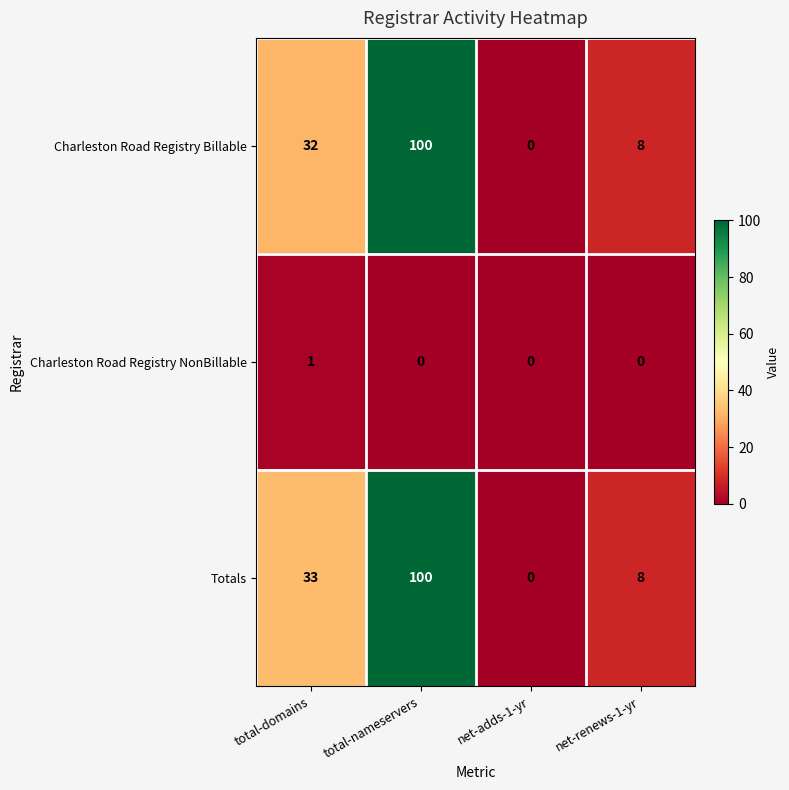

True or false: Totals has a value of 52 at total-domains.

False